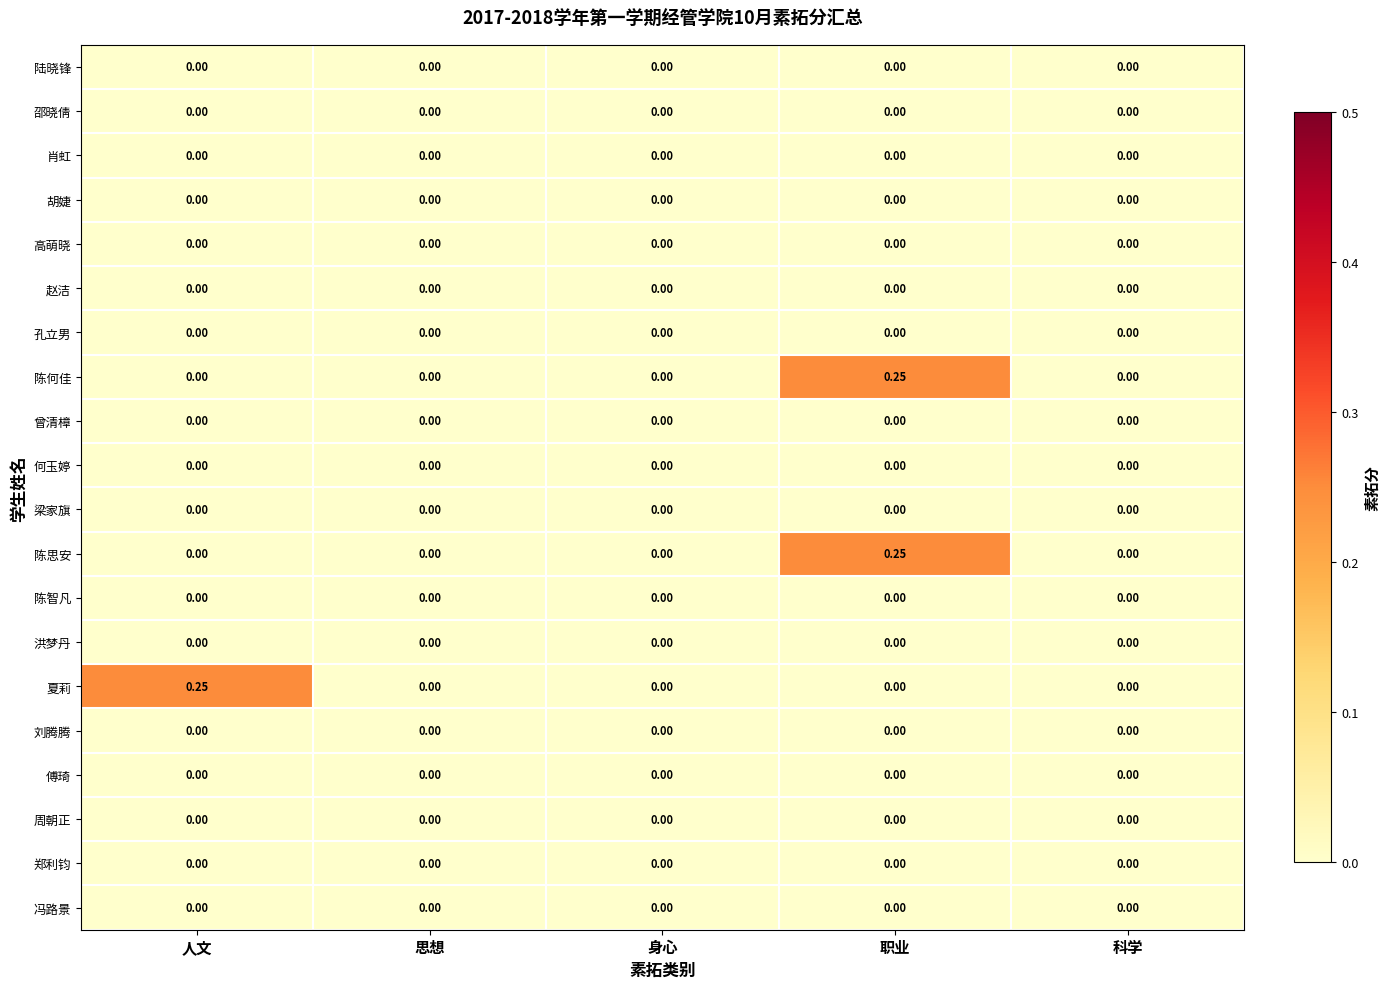

At which category is the sum across all series the highest?

职业